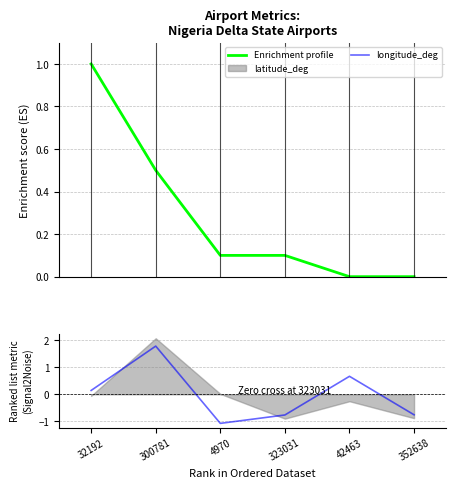

What is the average value of the Enrichment profile series?

0.3